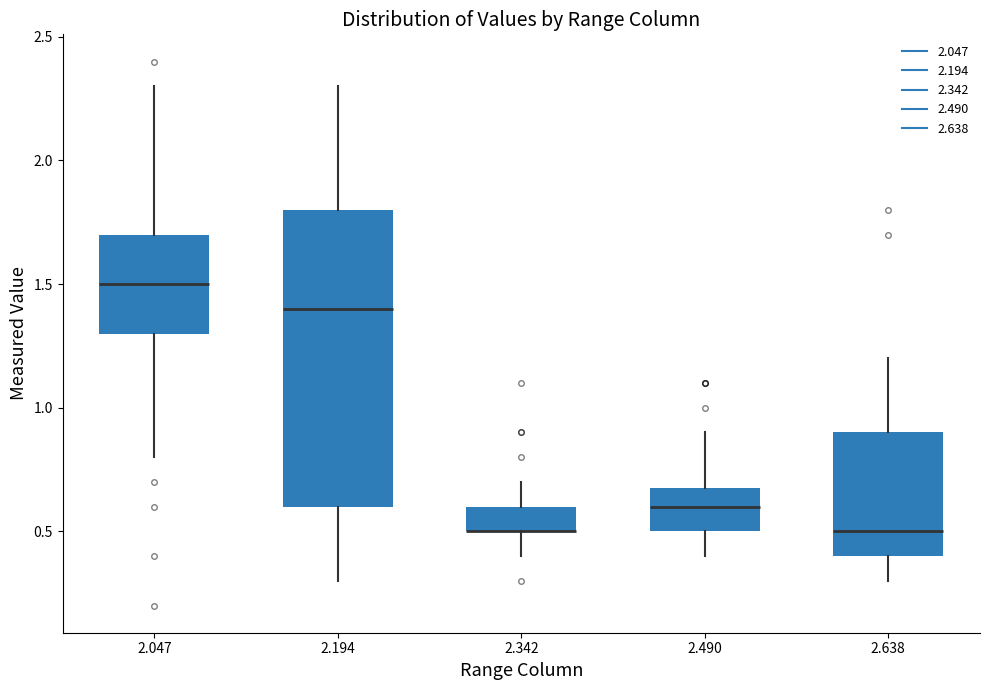

Where does the lower whisker of the box at x = 2.047 end on the y-axis? The values are not printed on the chart, so give them approximately, as read against the axis.

0.8